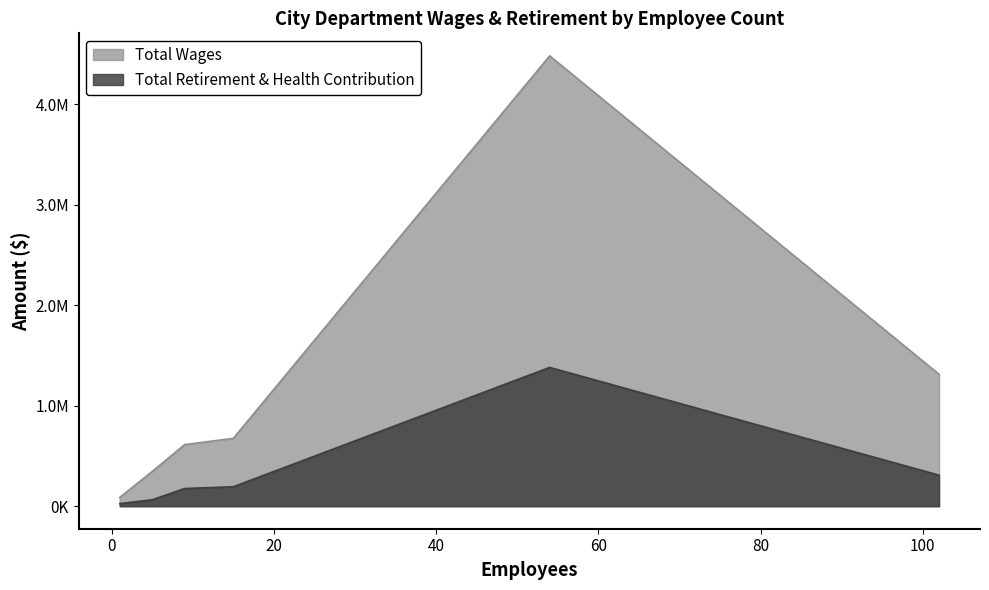

At which category does the chart reach its peak across all series?

54